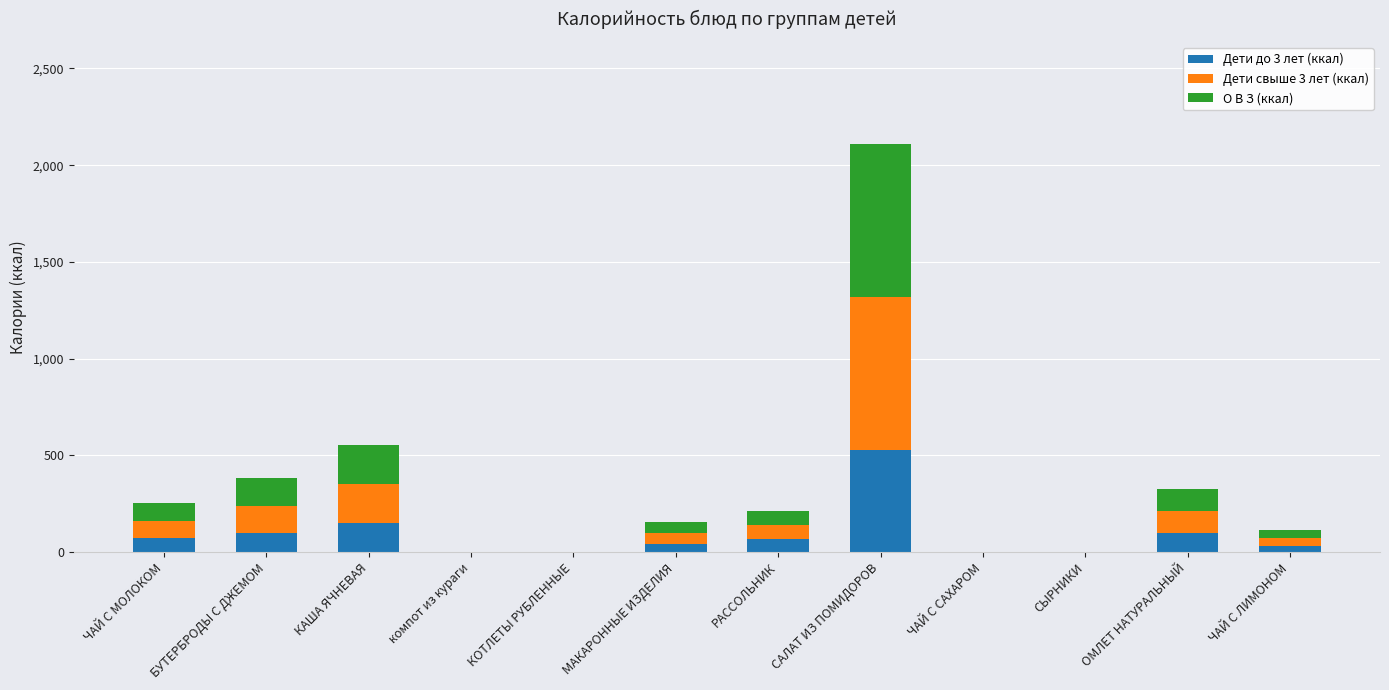

Which category has the highest value in the Дети до 3 лет (ккал) series?

САЛАТ ИЗ ПОМИДОРОВ